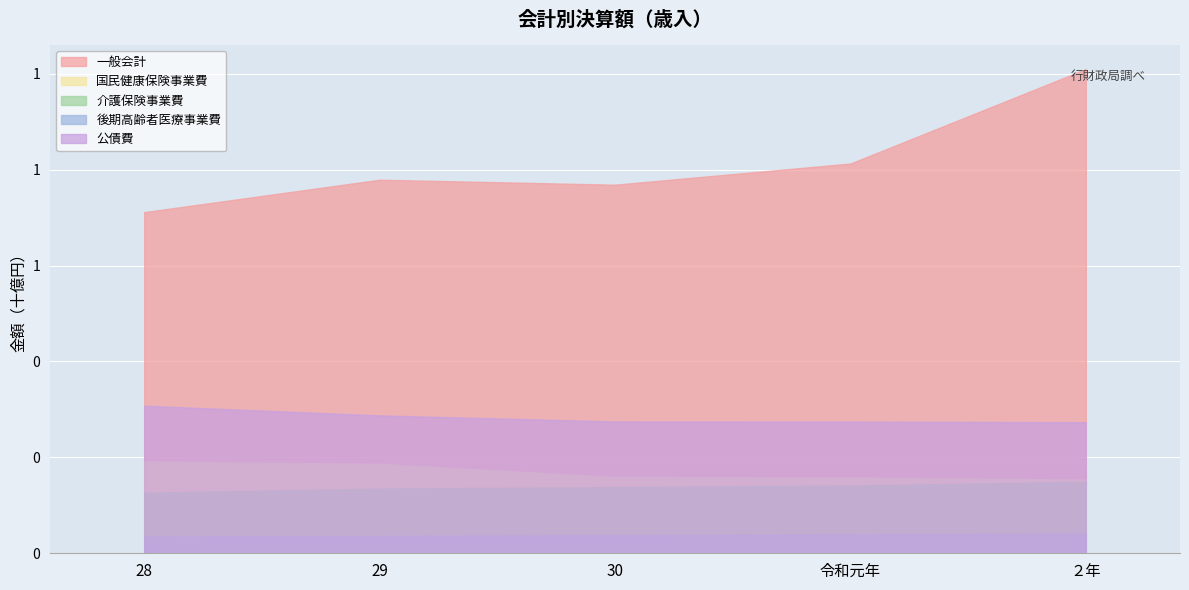

At which label does 介護保険事業費 first exceed 137902811?

令和元年